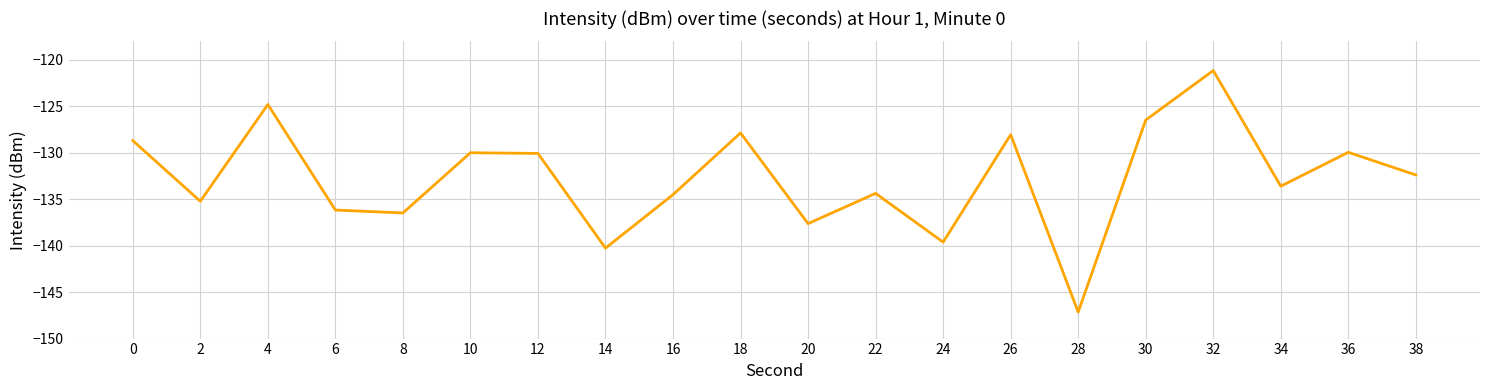

True or false: the data has more than 1 interior local peaks.

True